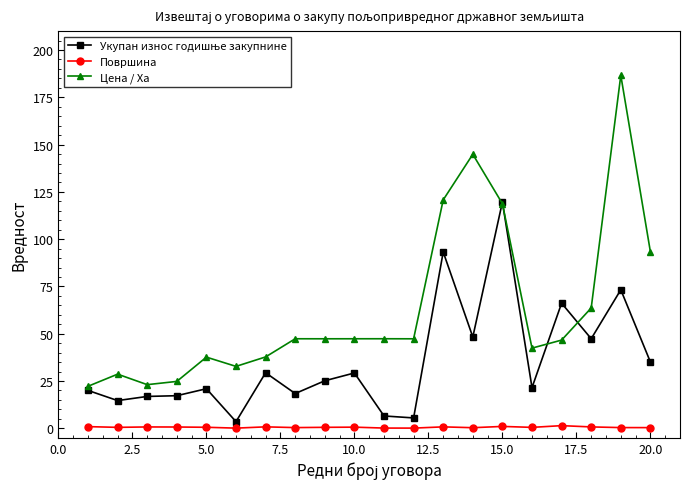

Which series has the widest spread of values?

Цена / Ха